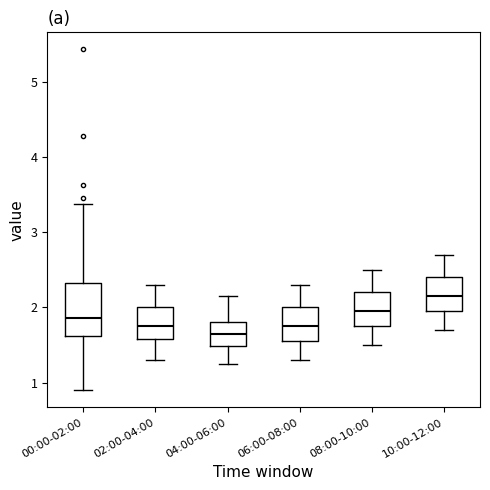

Reading left to right, read every box against the y-axis: the position of its median line, the range the box covers, and the ends of its whiskers. The values are not printed on the chart, so give them approximately, as read against the axis.

00:00-02:00: median 1.9, box 1.6 to 2.3, whiskers 0.9 to 3.4
02:00-04:00: median 1.8, box 1.6 to 2.0, whiskers 1.3 to 2.3
04:00-06:00: median 1.7, box 1.5 to 1.8, whiskers 1.3 to 2.2
06:00-08:00: median 1.8, box 1.6 to 2.0, whiskers 1.3 to 2.3
08:00-10:00: median 2.0, box 1.8 to 2.2, whiskers 1.5 to 2.5
10:00-12:00: median 2.2, box 2.0 to 2.4, whiskers 1.7 to 2.7